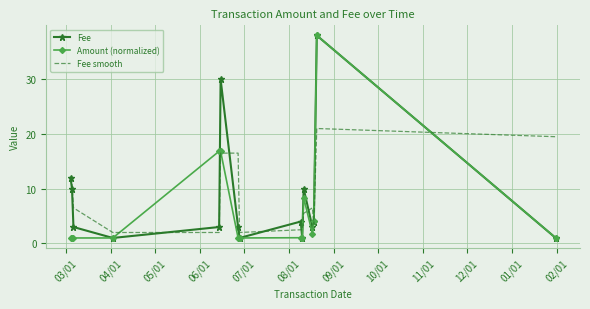

What is the maximum value for Amount (normalized)?

38.0